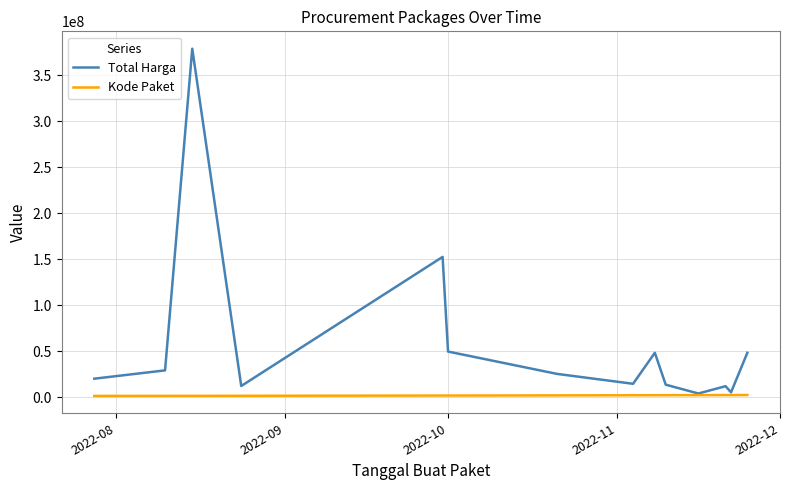

Which series has the largest total across all categories?

Total Harga